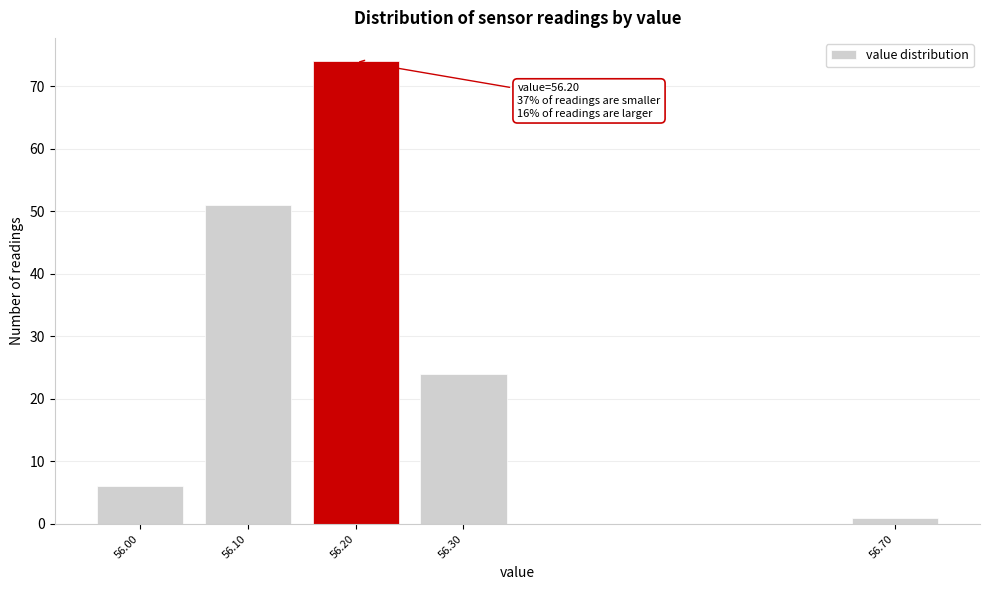

Reading left to right, transcribe all the data shown in this chart.

56.00=6	56.10=51	56.20=74	56.30=24	56.70=1